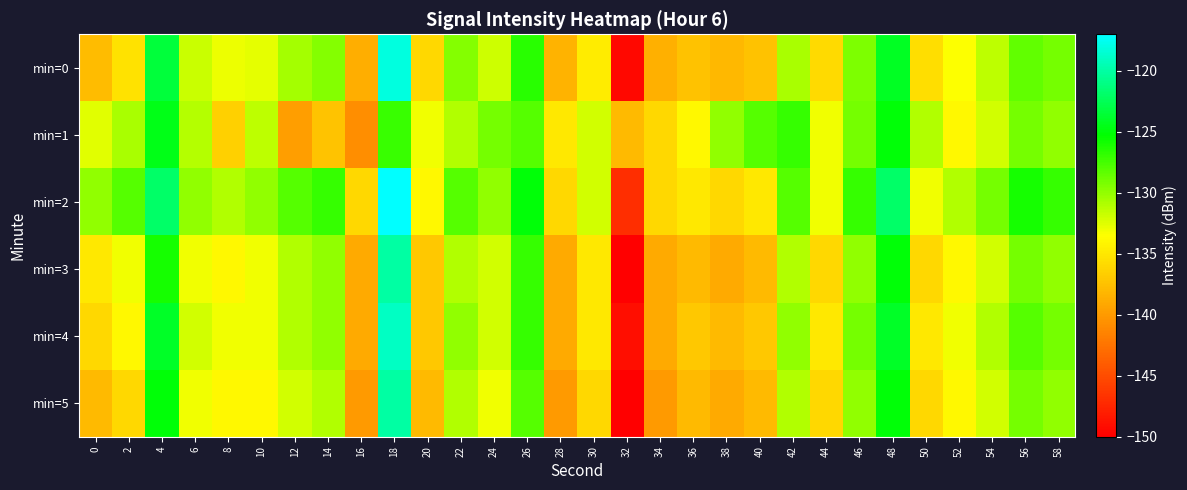

What is the spread (max minus min) of values at 30?

4.0